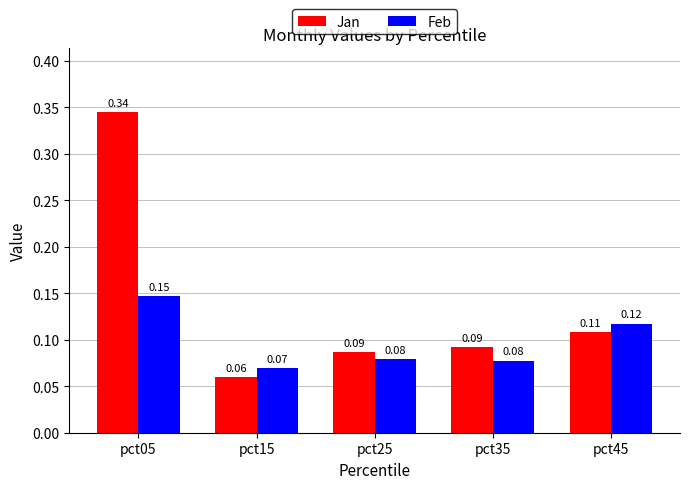

Rank the series at pct45 from lowest to highest value.

Jan, Feb